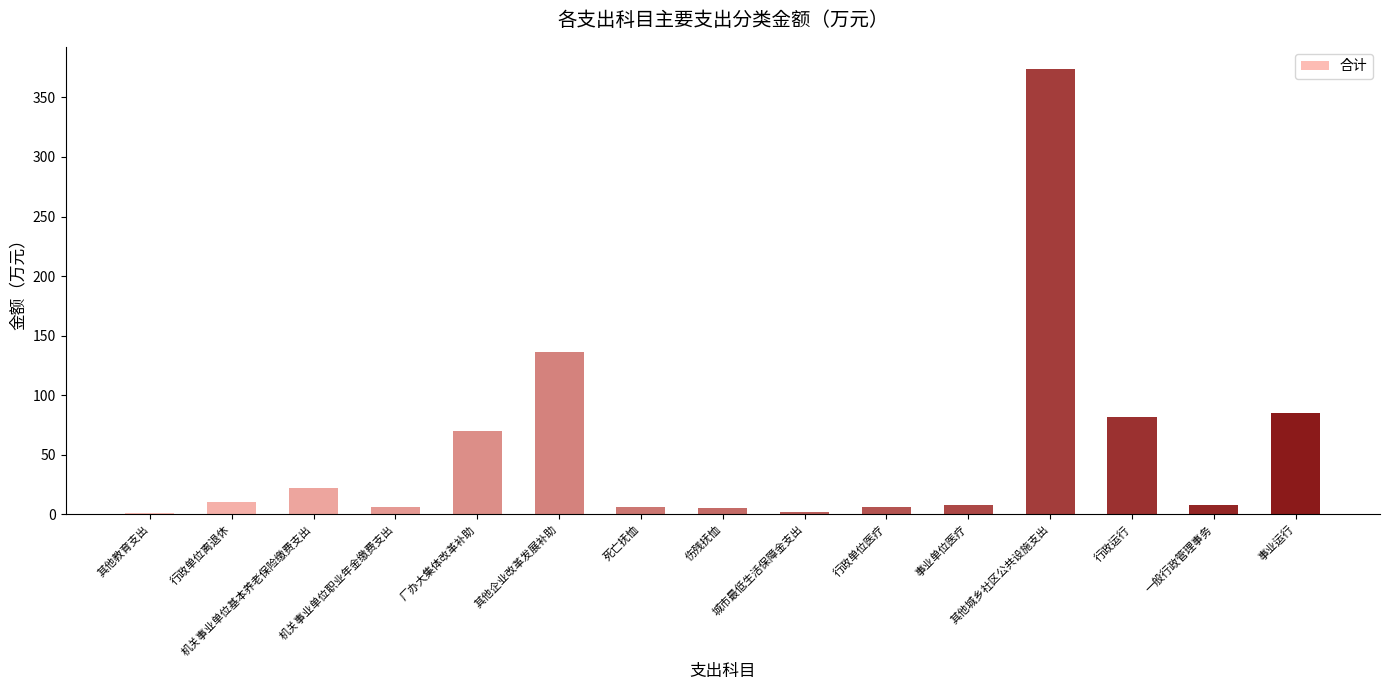

What is the value of the 2nd bar from the left?

10.5